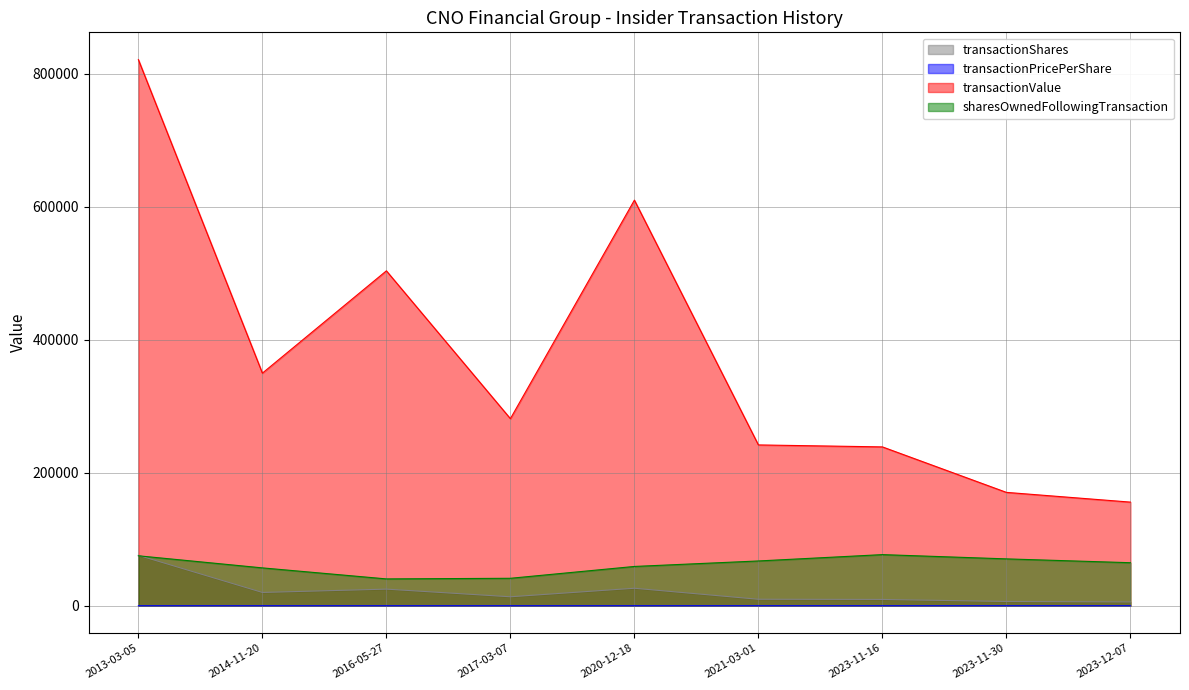

How many data points in transactionPricePerShare are less than 23?

4